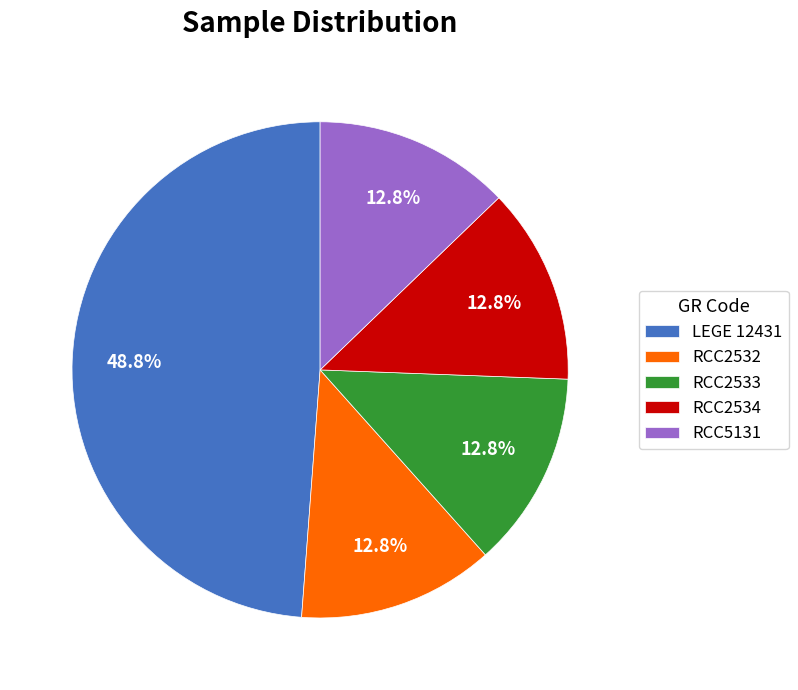

To the nearest percent, what is the combined percentage of LEGE 12431 and RCC5131?

62%